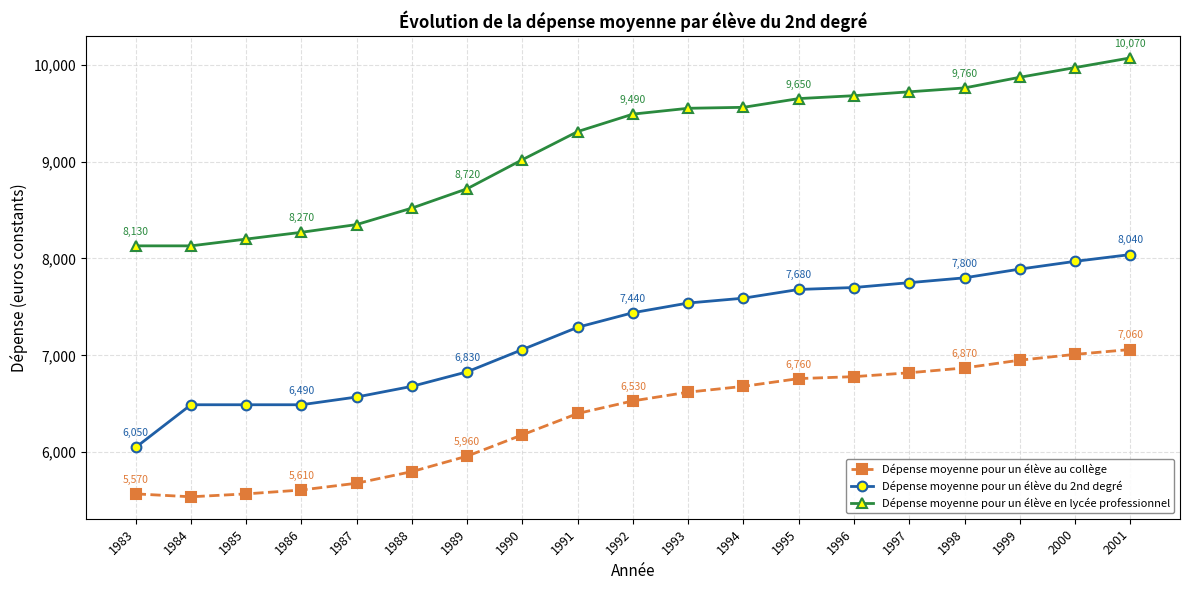

How many lines are shown in the chart?

3